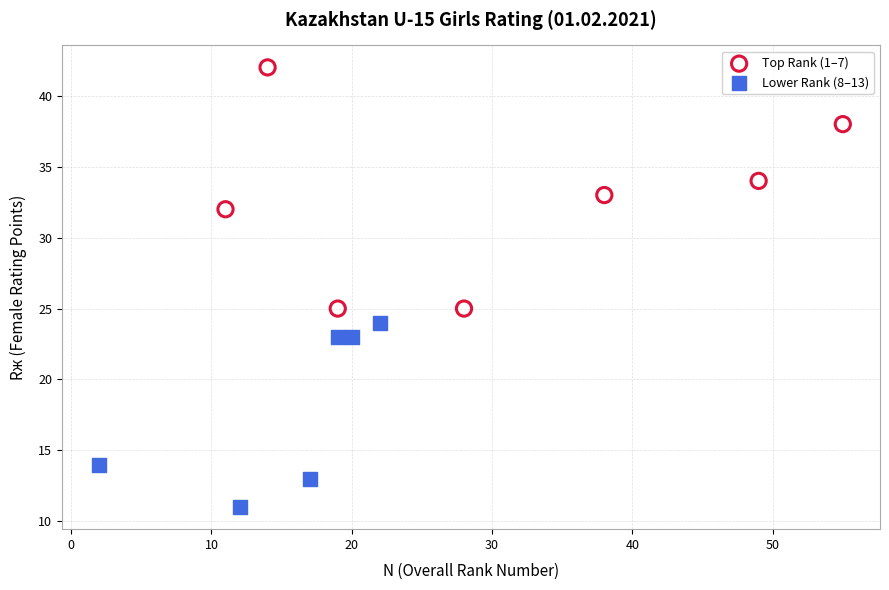

Which series has the largest Y range (max minus min)?

Top Rank (1–7)